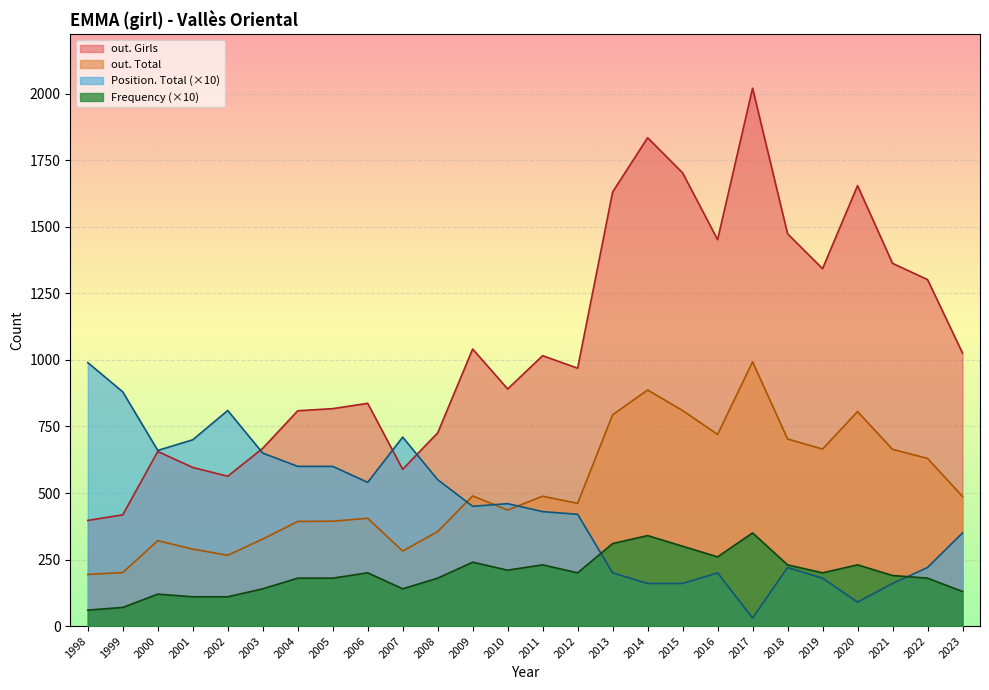

The Frequency series shows 20 at 2019. True or false?

True